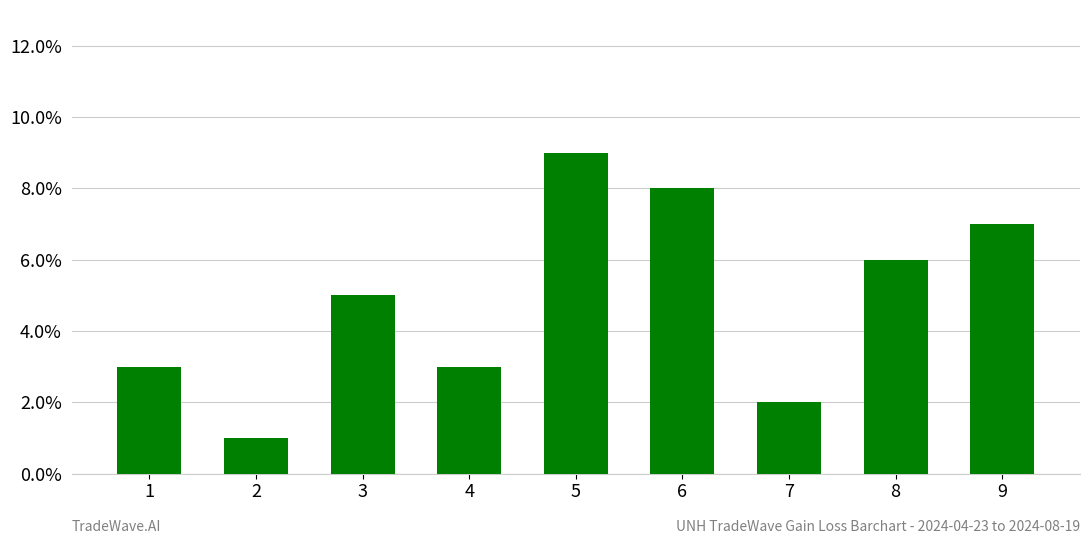

What is the greatest value displayed?

9